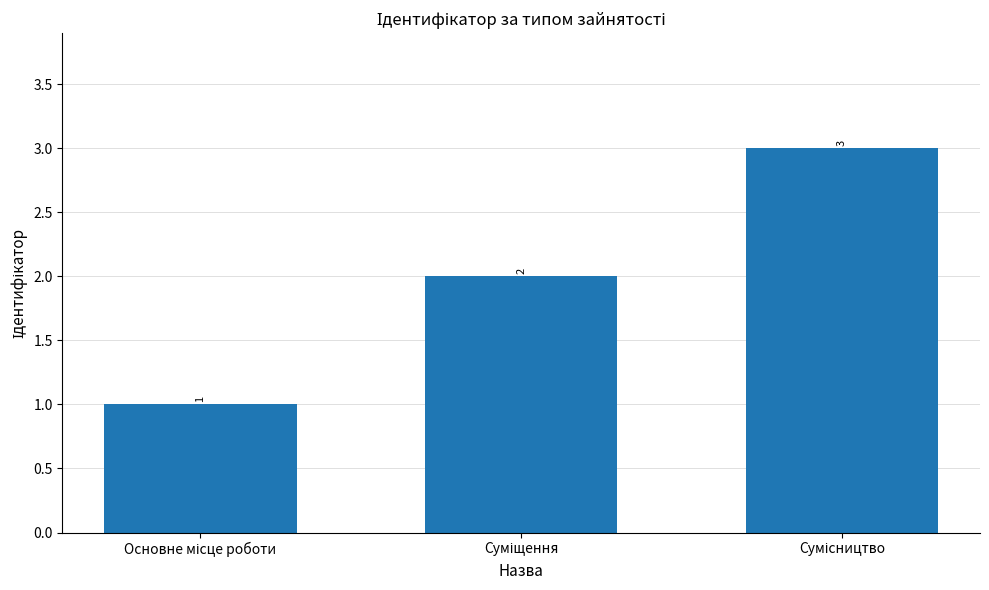

What is the greatest value displayed?

3